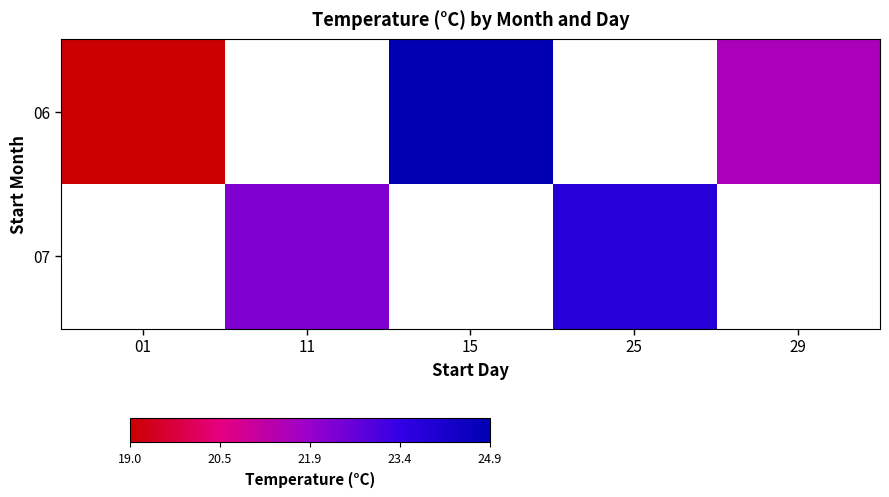

At which category does the chart reach its minimum across all series?

01